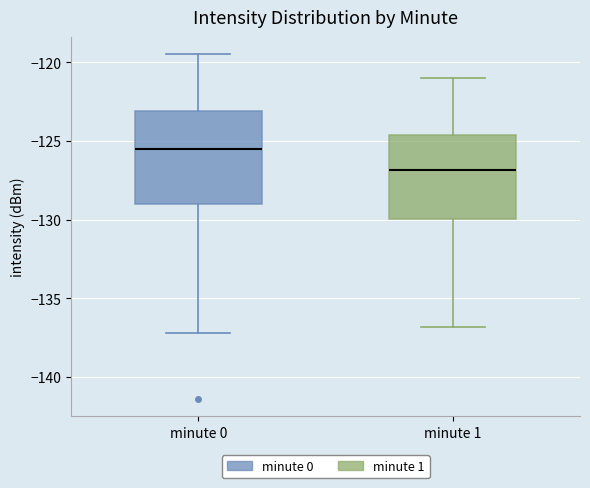

Which box's median line is the highest?

minute 0